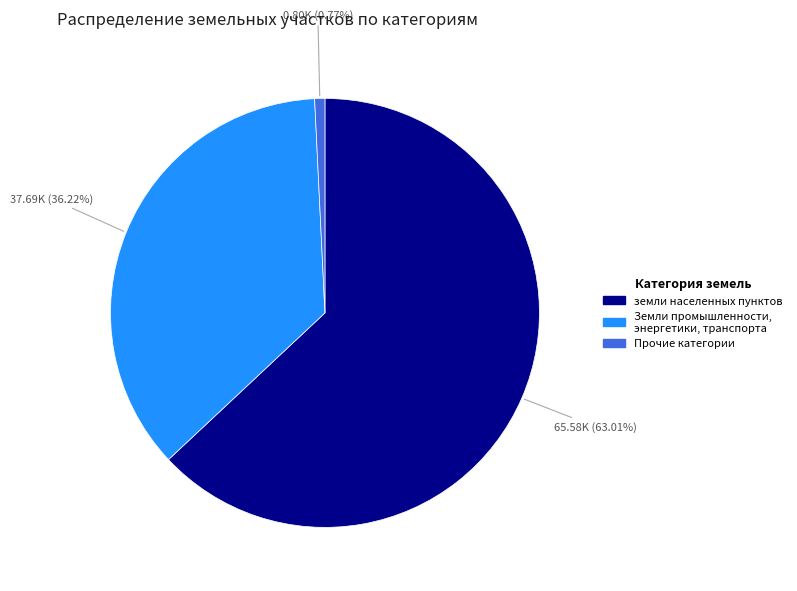

Is there any slice that represents more than half of the pie?

Yes